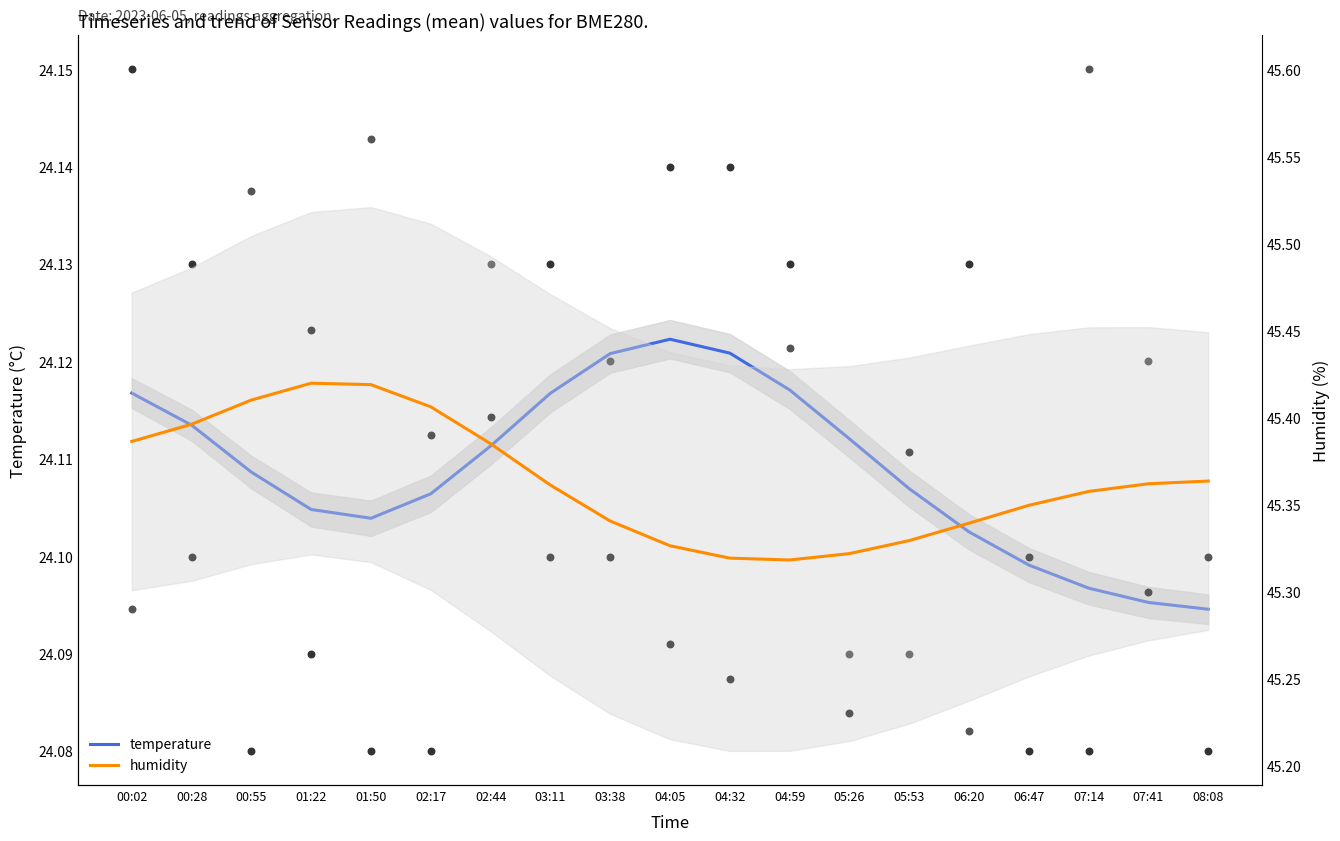

Which series reaches the maximum Y coordinate?

humidity